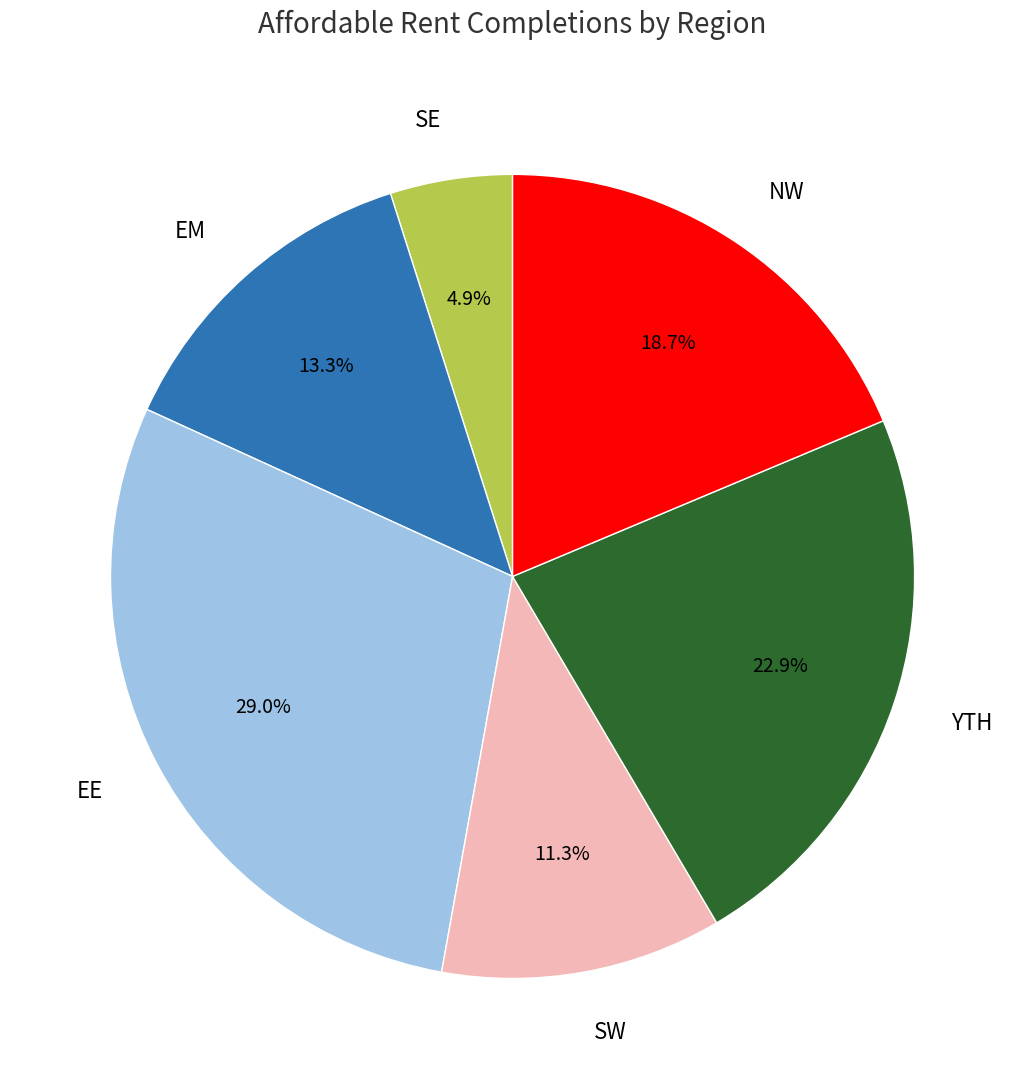

Does NW represent more than half of the total?

No